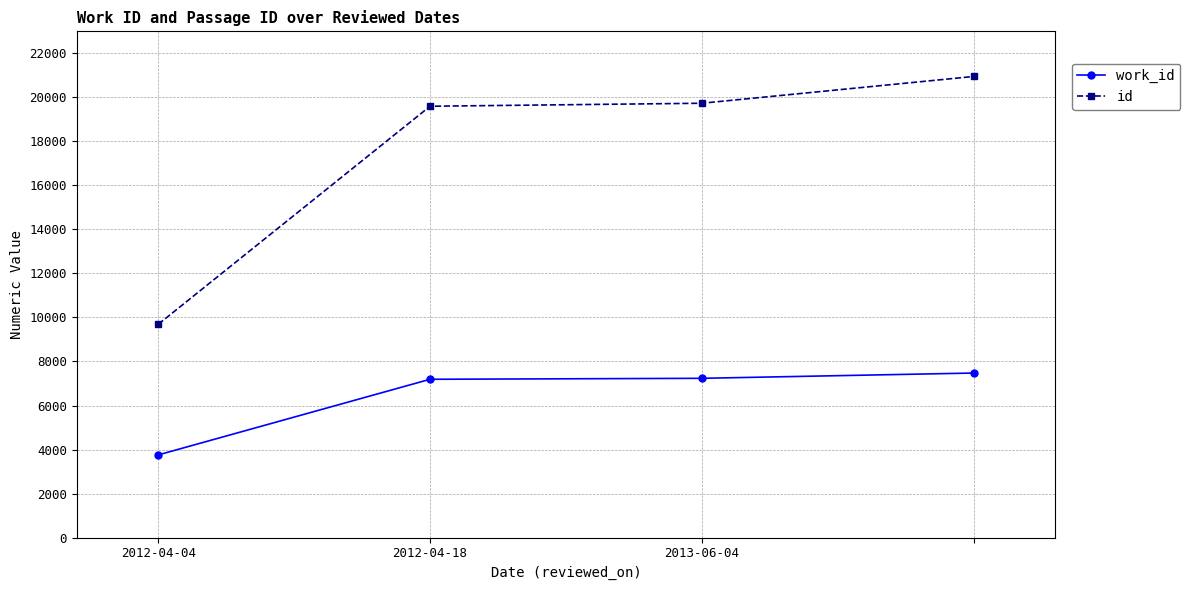

Which series has the largest range (max minus min)?

id